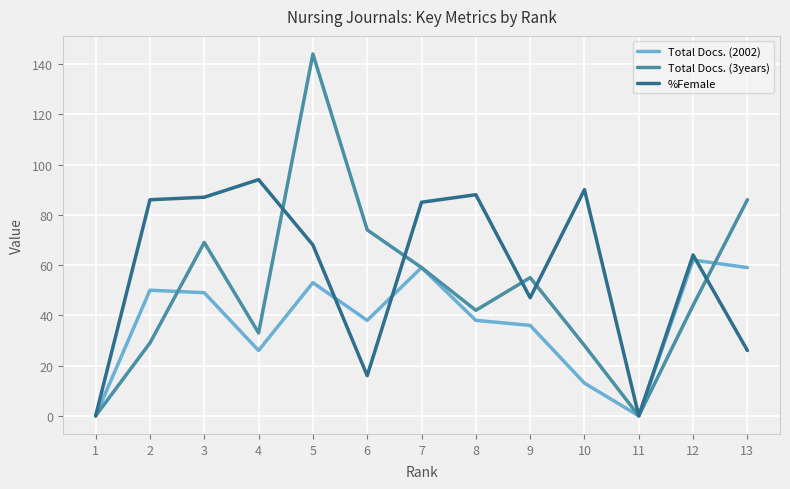

At which label does %Female first exceed 68?

2